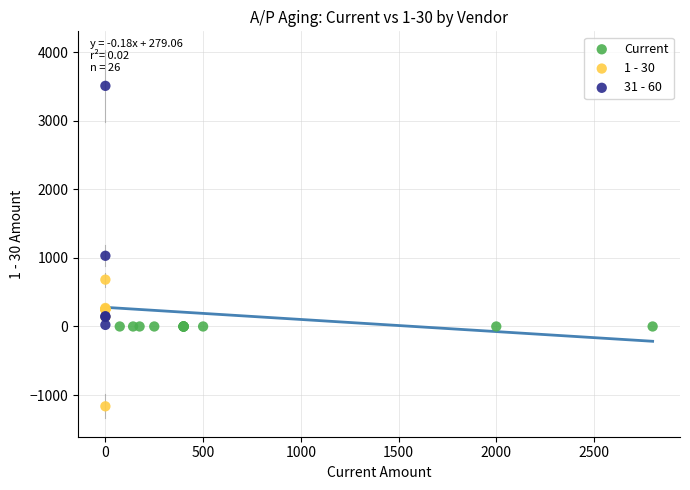

Which series reaches the maximum Y coordinate?

31 - 60